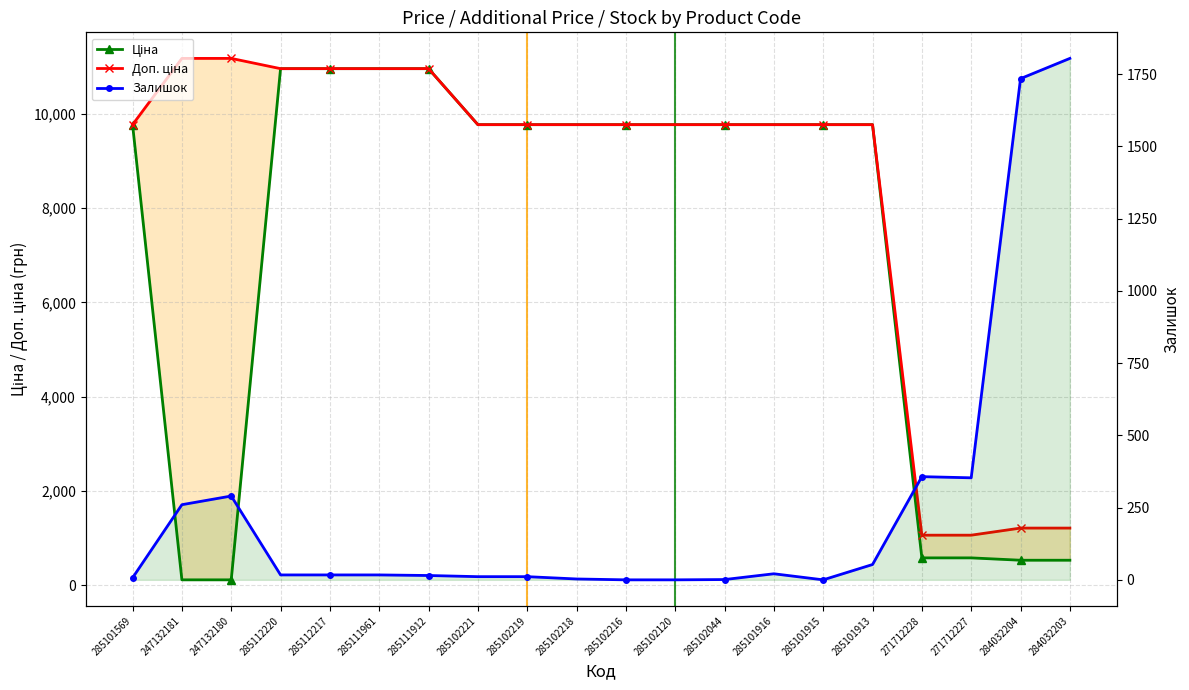

Reading left to right, list all the values displayed in this chart.

Ціна: 285101569=9775.5	247132181=111.8	247132180=111.8	285112220=10964.4	285112217=10964.4	285111961=10964.4	285111912=10964.4	285102221=9775.5	285102219=9775.5	285102218=9775.5	285102216=9775.5	285102120=9775.5	285102044=9775.5	285101916=9775.5	285101915=9775.5	285101913=9775.5	271712228=578.1	271712227=578.1	284032204=528.2	284032203=528.2
Доп. ціна: 285101569=9775.5	247132181=11182.0	247132180=11182.0	285112220=10964.4	285112217=10964.4	285111961=10964.4	285111912=10964.4	285102221=9775.5	285102219=9775.5	285102218=9775.5	285102216=9775.5	285102120=9775.5	285102044=9775.5	285101916=9775.5	285101915=9775.5	285101913=9775.5	271712228=1060.0	271712227=1060.0	284032204=1210.7	284032203=1210.7
Залишок: 285101569=7.0	247132181=260.0	247132180=290.0	285112220=17.0	285112217=17.0	285111961=17.0	285111912=15.0	285102221=11.0	285102219=11.0	285102218=3.0	285102216=0.0	285102120=0.0	285102044=1.0	285101916=21.0	285101915=0.0	285101913=53.0	271712228=357.0	271712227=353.0	284032204=1734.0	284032203=1804.0